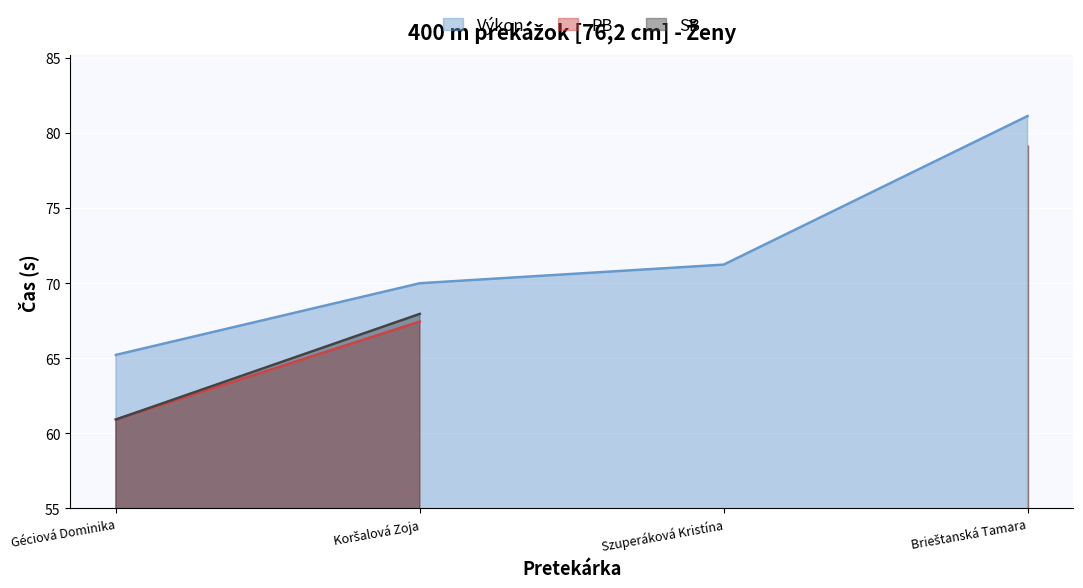

At Géciová Dominika, list the series in order from smallest to largest.

PB, SB, Výkon